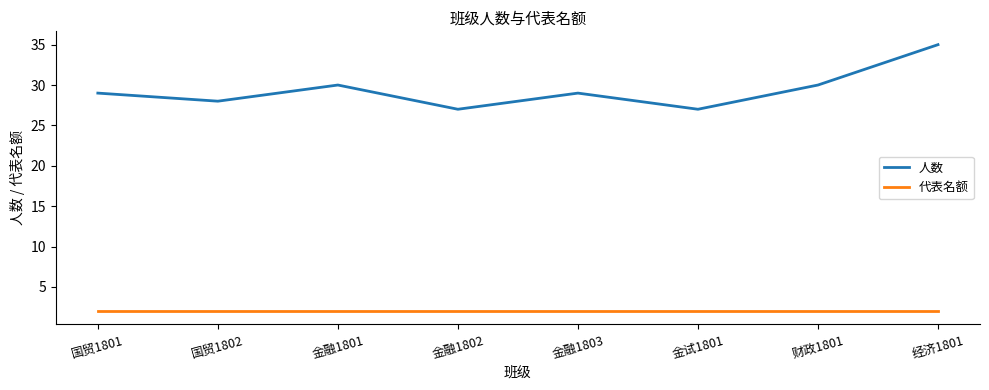

What position from the right is 经济1801?

1